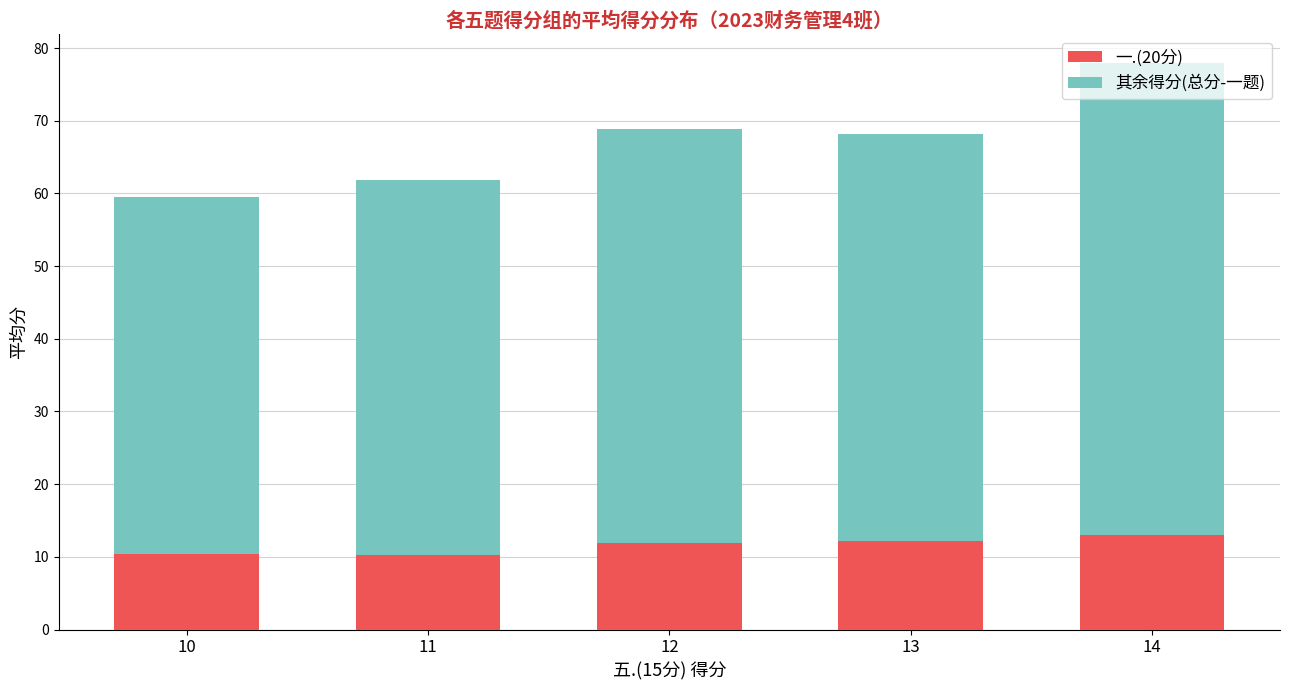

At which category is the sum across all series the highest?

14